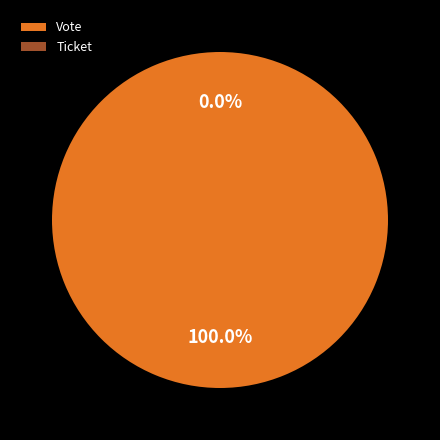

Is it true that Vote is 99% of the pie?

False